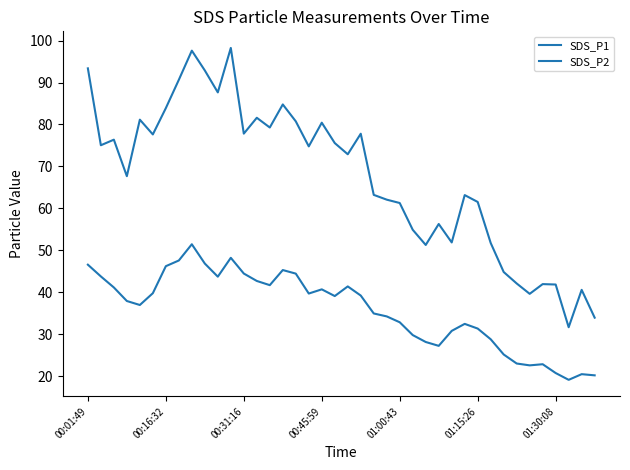

True or false: SDS_P2 and SDS_P1 intersect in this chart.

False